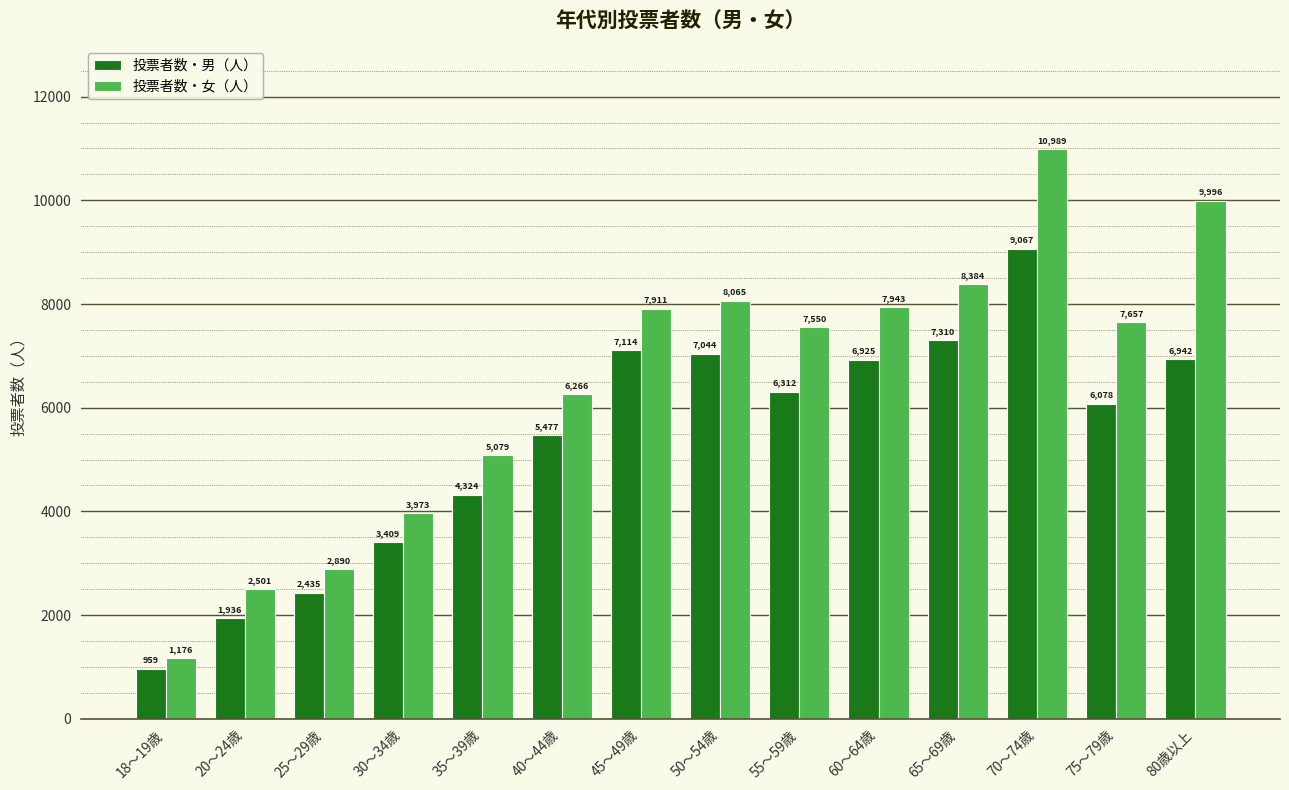

At which label is 投票者数・女（人） closest to 6082?

40～44歳